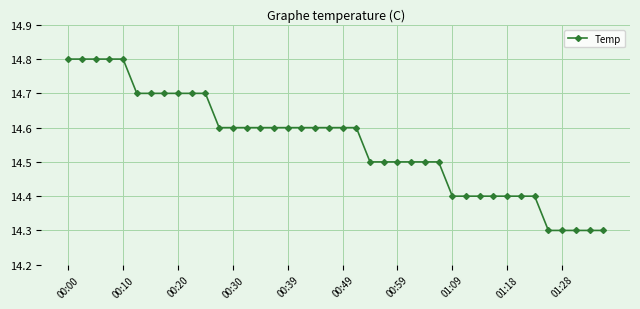

What is the sum of all values?

582.1